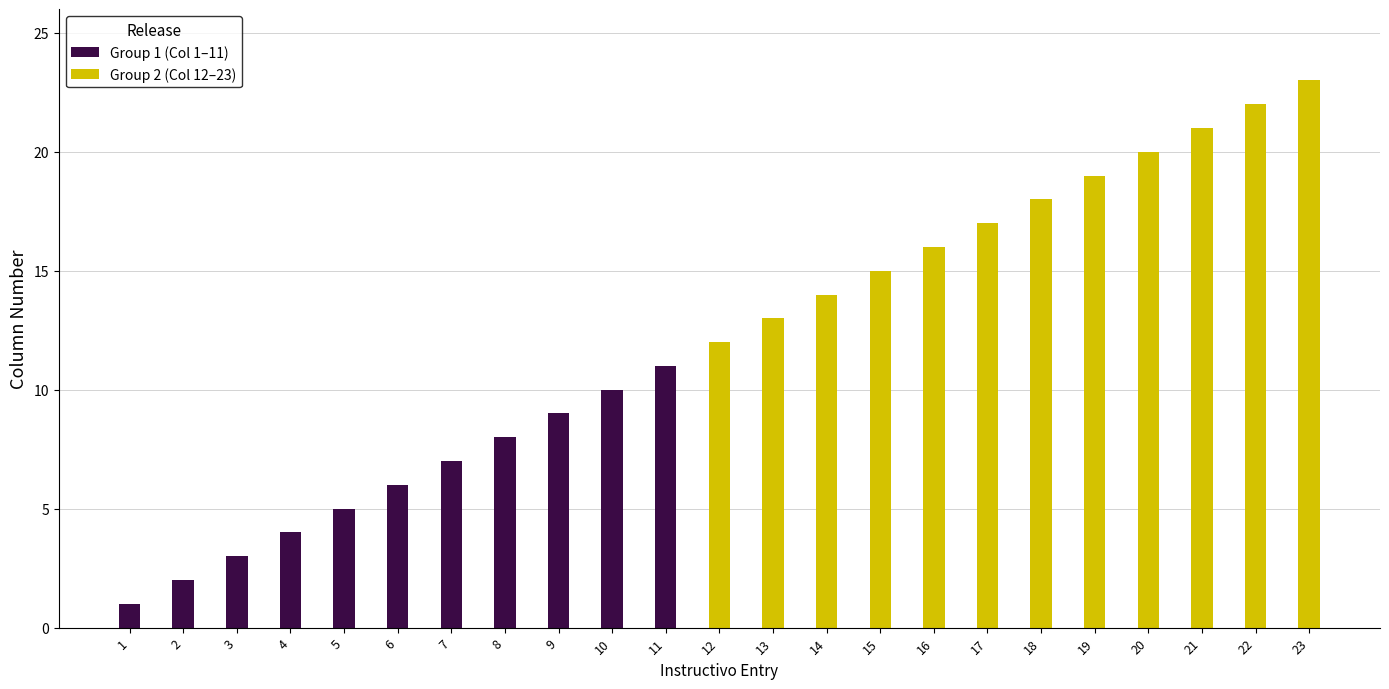

Does the chart contain stacked bars?

No